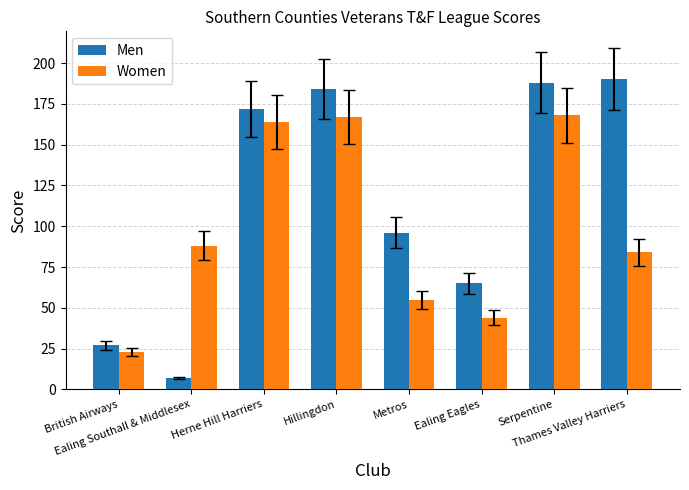

Which series has the widest spread of values?

Men